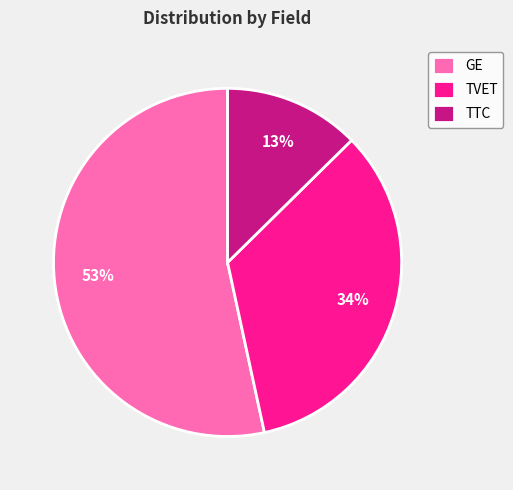

Rank the categories by value from lowest to highest.

TTC, TVET, GE